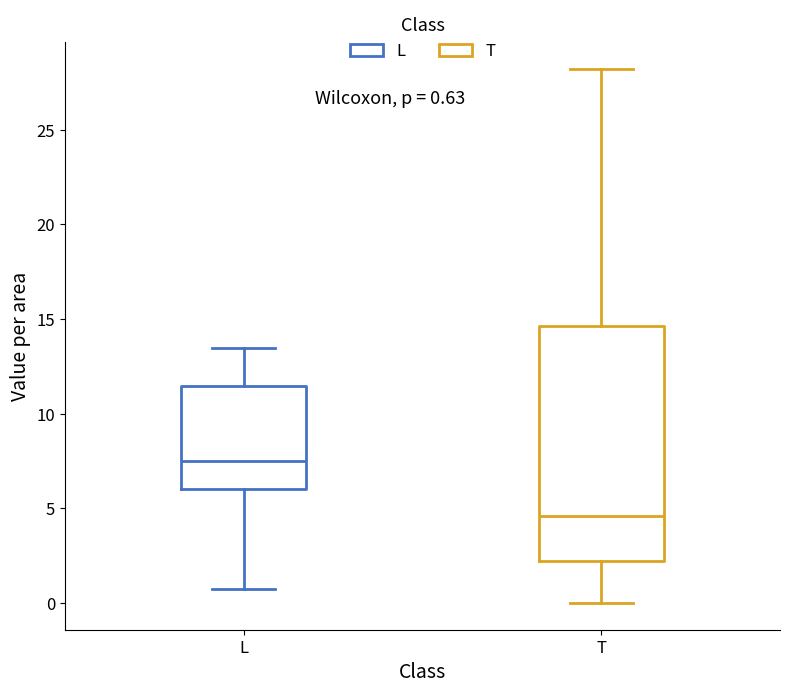

Comparing the boxes themselves (not the whiskers), which one is the tallest?

T